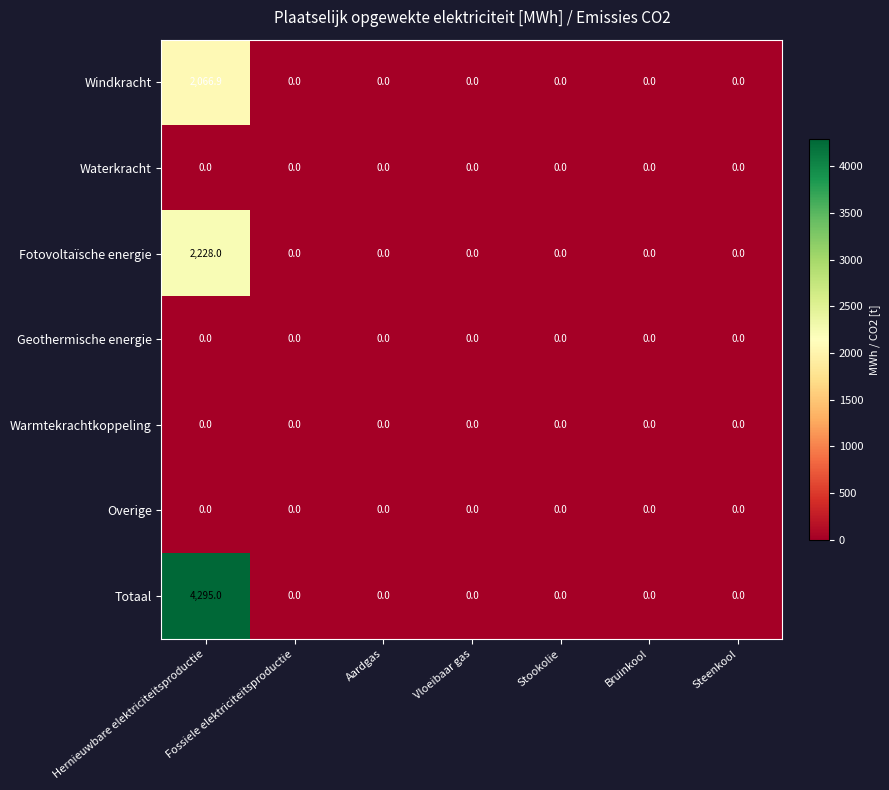

How many distinct data groups are displayed?

7